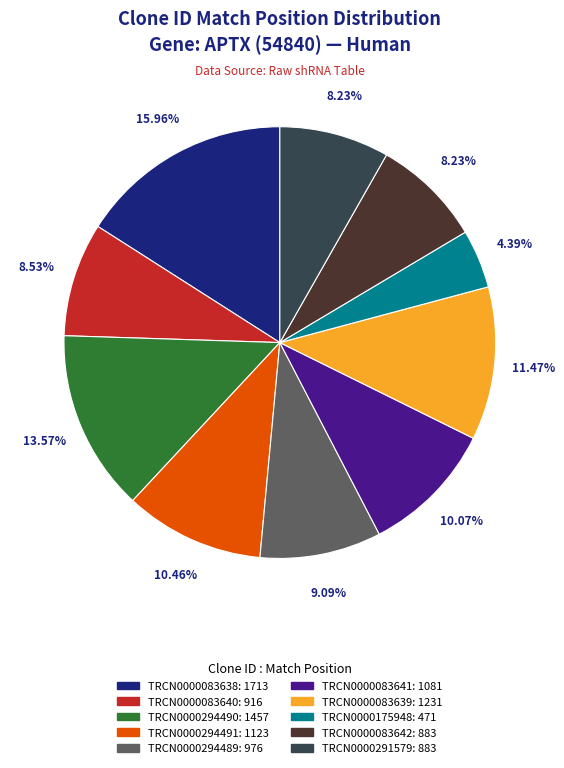

Which has a higher value, TRCN0000291579 or TRCN0000083638?

TRCN0000083638